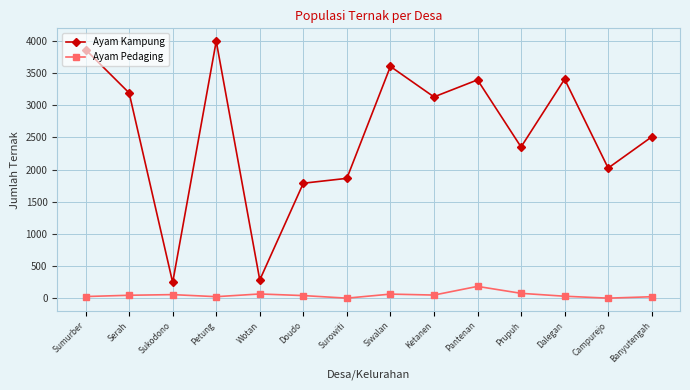

Where is the first local minimum for Ayam Kampung?

Sukodono